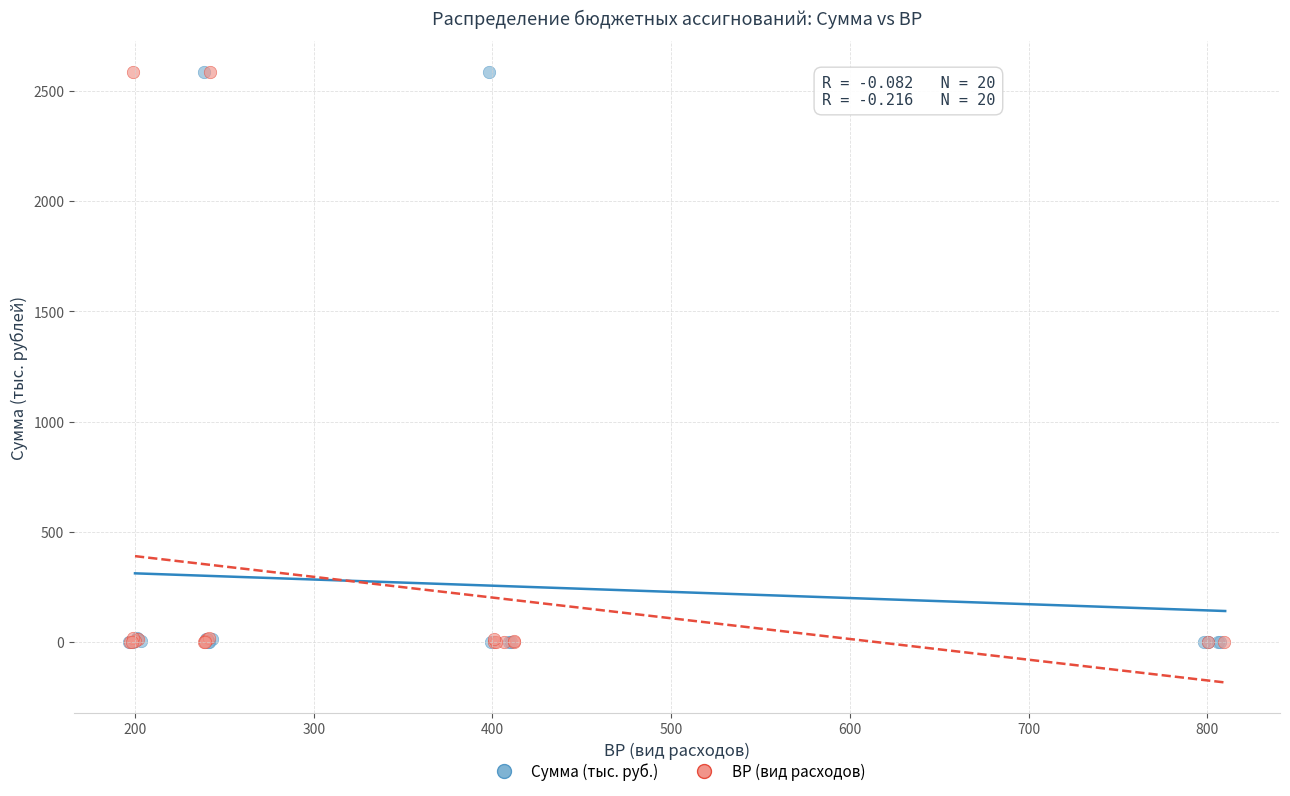

What are all the series names shown in the legend?

Сумма (тыс. руб.), ВР (вид расходов)